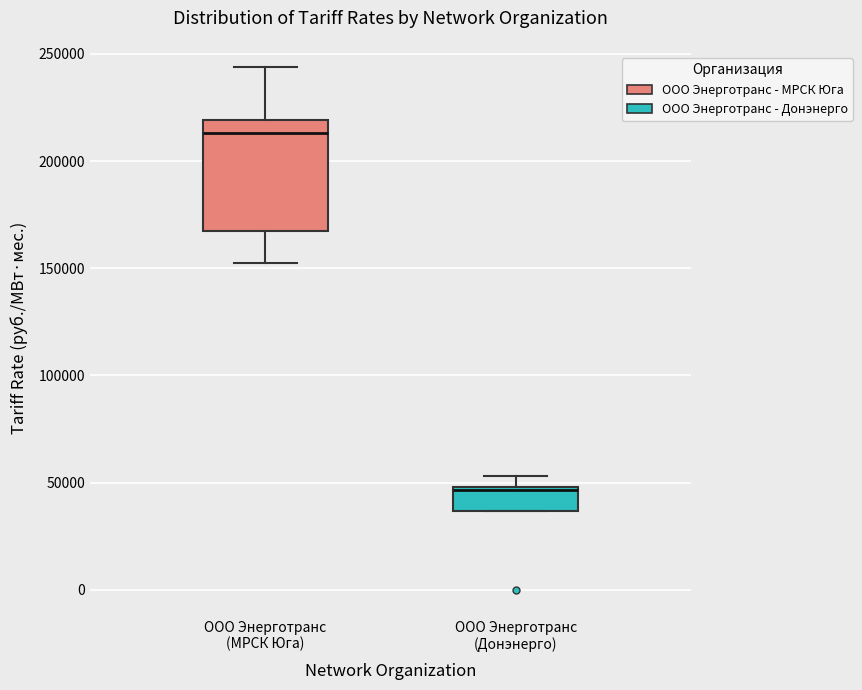

Which box has the highest median line?

ООО Энерготранс (МРСК Юга)